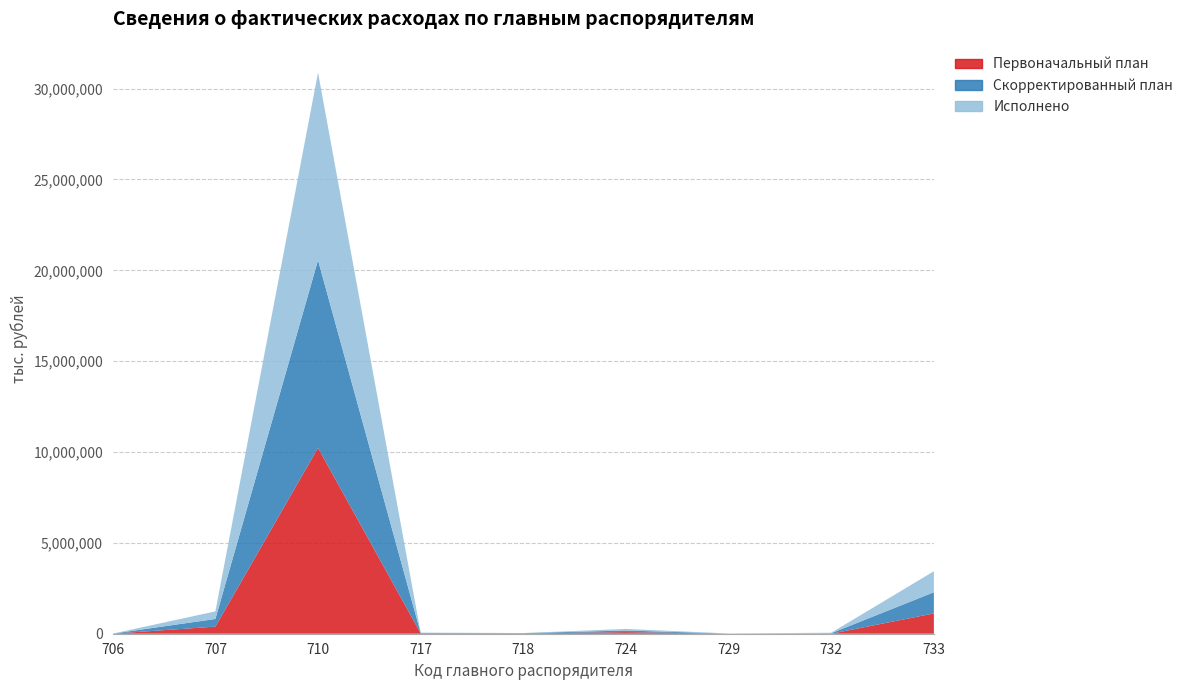

Reading left to right, extract all data points from this chart.

Первоначальный план: 1753.7	390773.0	10228139.0	18927.0	16290.0	88330.2	4639.2	0.0	1117340.0
Скорректированный план: 1763.0	420474.0	10328740.4	20777.3	16289.9	88330.2	4639.2	28231.0	1164032.7
Исполнено: 1555.6	418256.3	10330739.6	20769.4	5409.4	88330.2	4639.2	26685.3	1156669.4